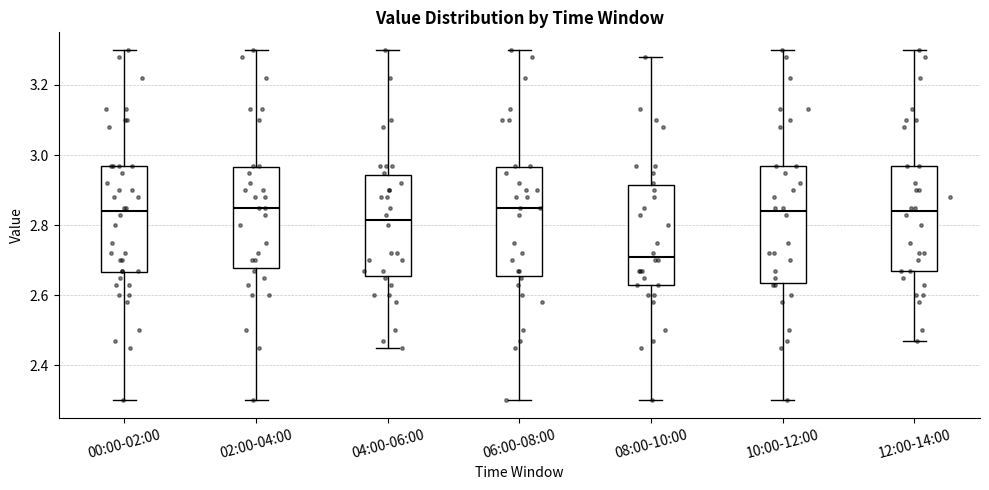

Reading left to right, transcribe this box plot: for each box, give where its median line is, the range the box spans, and where its two whiskers end, as read against the y-axis. The values are not printed on the chart, so give them approximately, as read against the axis.

00:00-02:00: median 2.84, box 2.66 to 2.98, whiskers 2.30 to 3.30
02:00-04:00: median 2.86, box 2.68 to 2.96, whiskers 2.30 to 3.30
04:00-06:00: median 2.82, box 2.66 to 2.94, whiskers 2.46 to 3.30
06:00-08:00: median 2.86, box 2.66 to 2.96, whiskers 2.30 to 3.30
08:00-10:00: median 2.72, box 2.64 to 2.92, whiskers 2.30 to 3.28
10:00-12:00: median 2.84, box 2.64 to 2.98, whiskers 2.30 to 3.30
12:00-14:00: median 2.84, box 2.68 to 2.98, whiskers 2.48 to 3.30